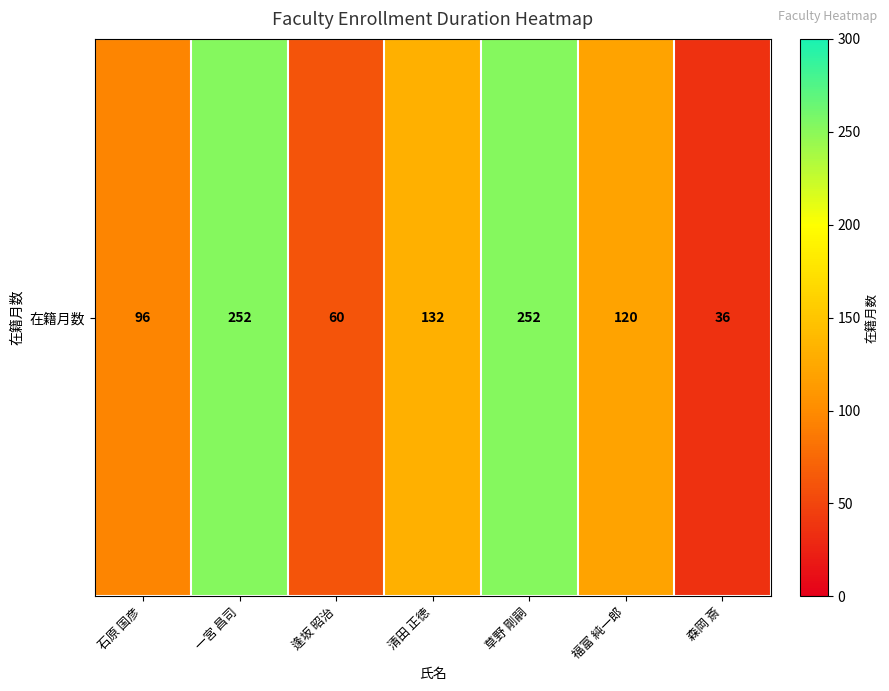

How many data points are less than 120?

3